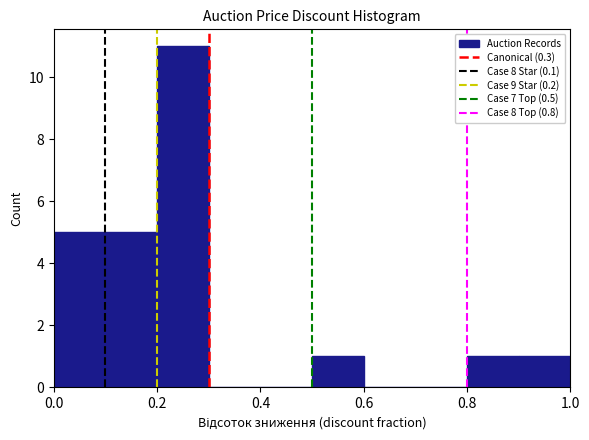

How tall is the bar that spans 0.8 to 0.9 on the x-axis? The values are not printed on the chart, so give them approximately, as read against the axis.

1